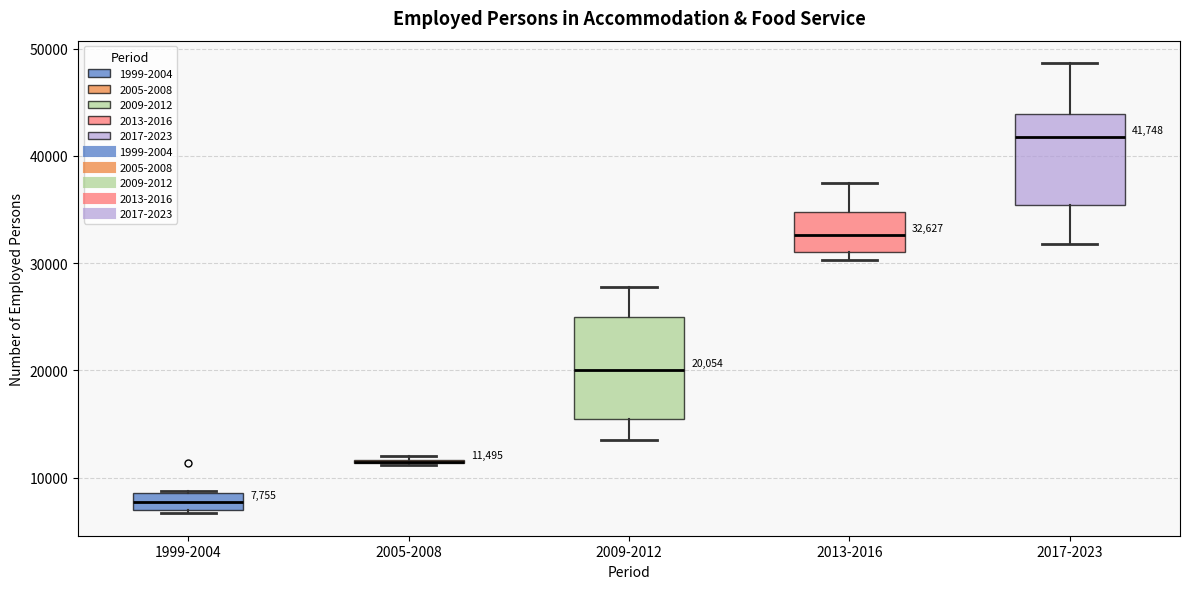

Comparing the boxes themselves (not the whiskers), which one is the tallest?

2009-2012